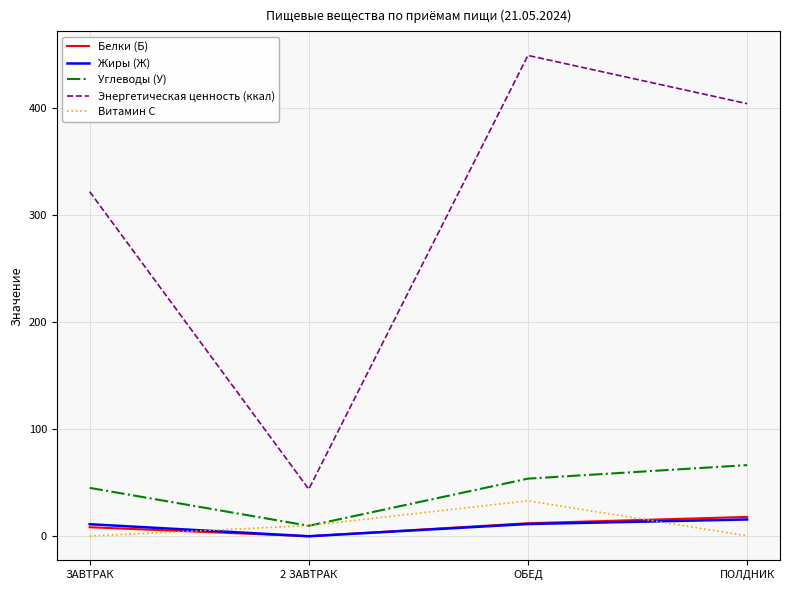

How many lines are shown in the chart?

5